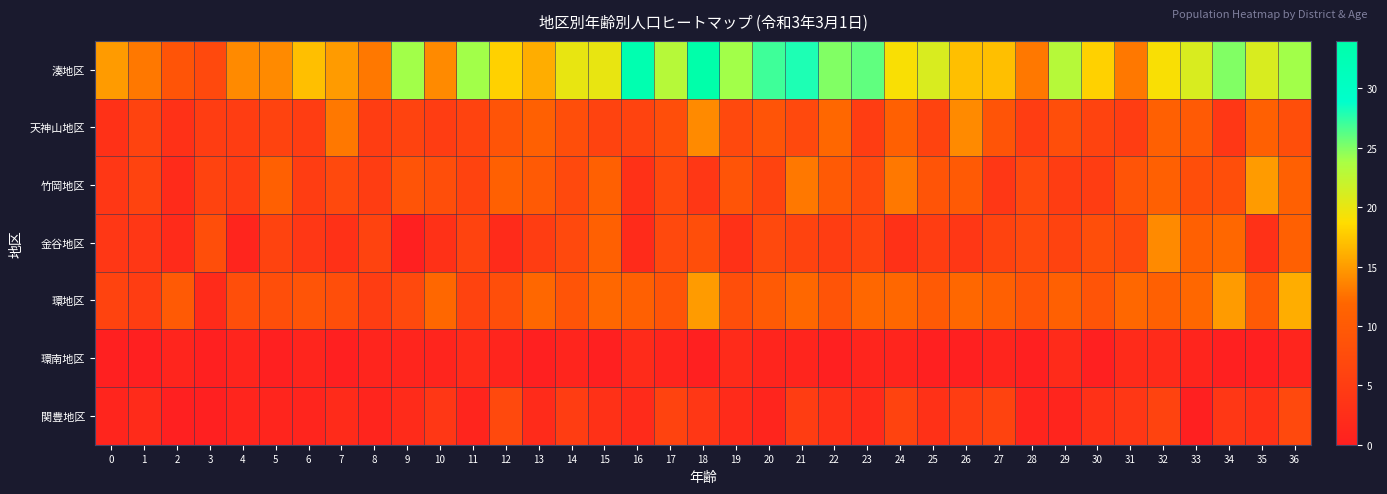

Between 22 and 26, which is larger?

22